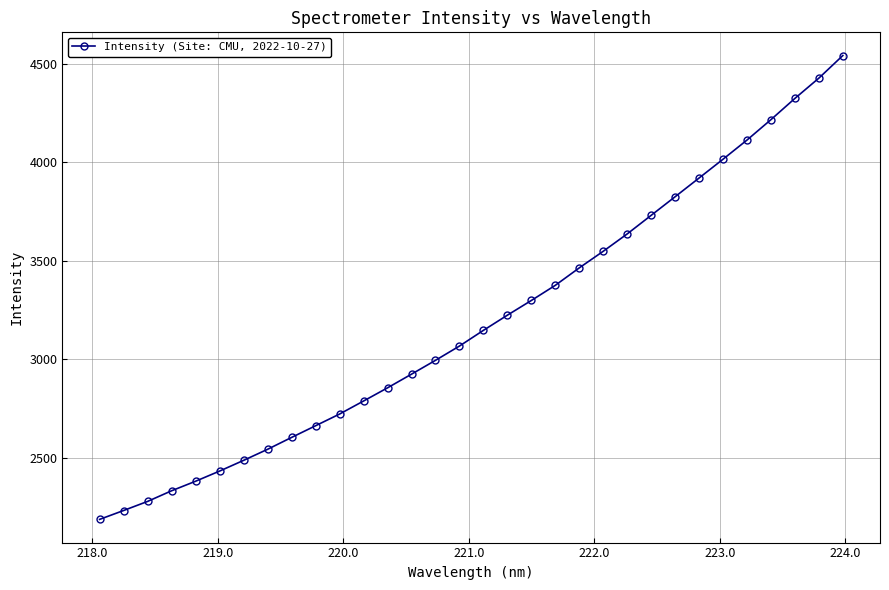

What is the difference between the maximum and minimum values?

2353.3